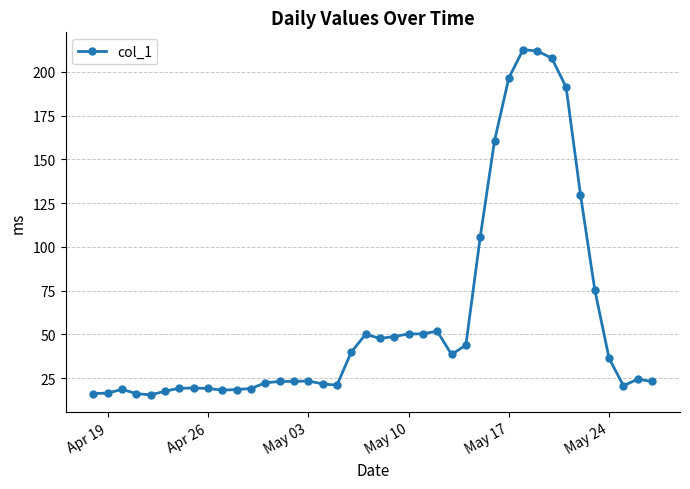

How many data points does each series have?

40